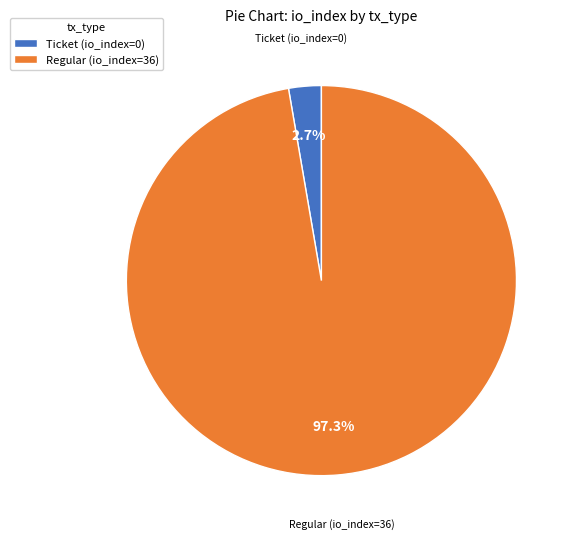

Which slice is the smallest?

Ticket (io_index=0)